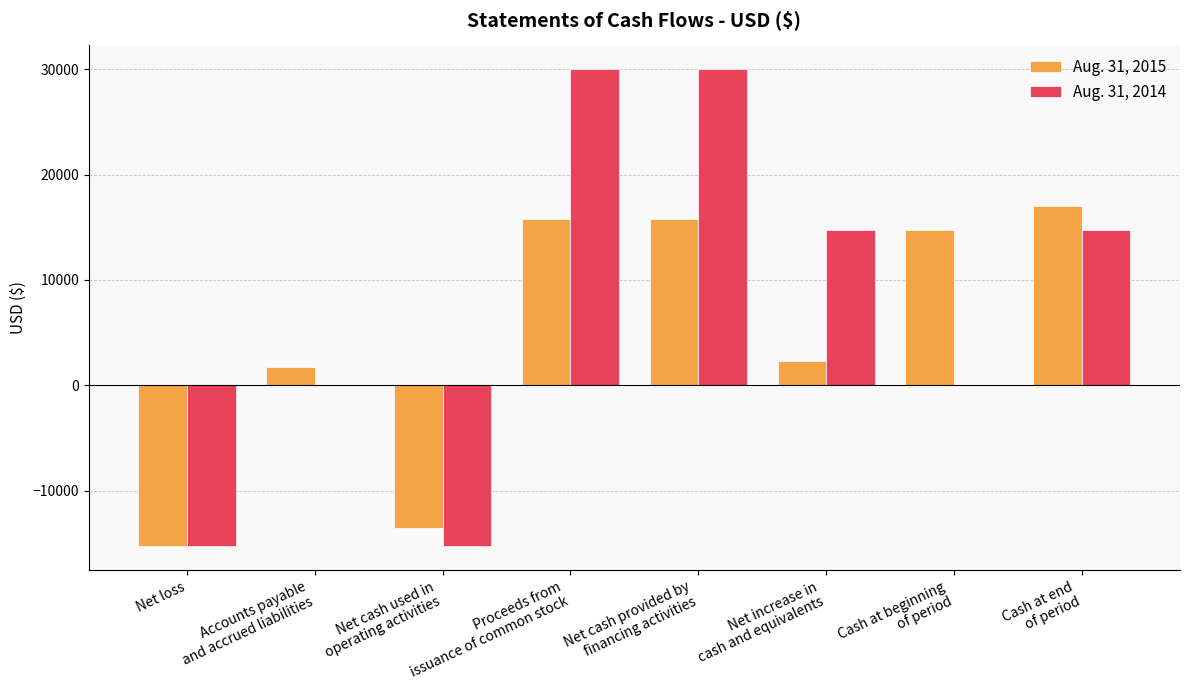

Count the number of data series in this chart.

2